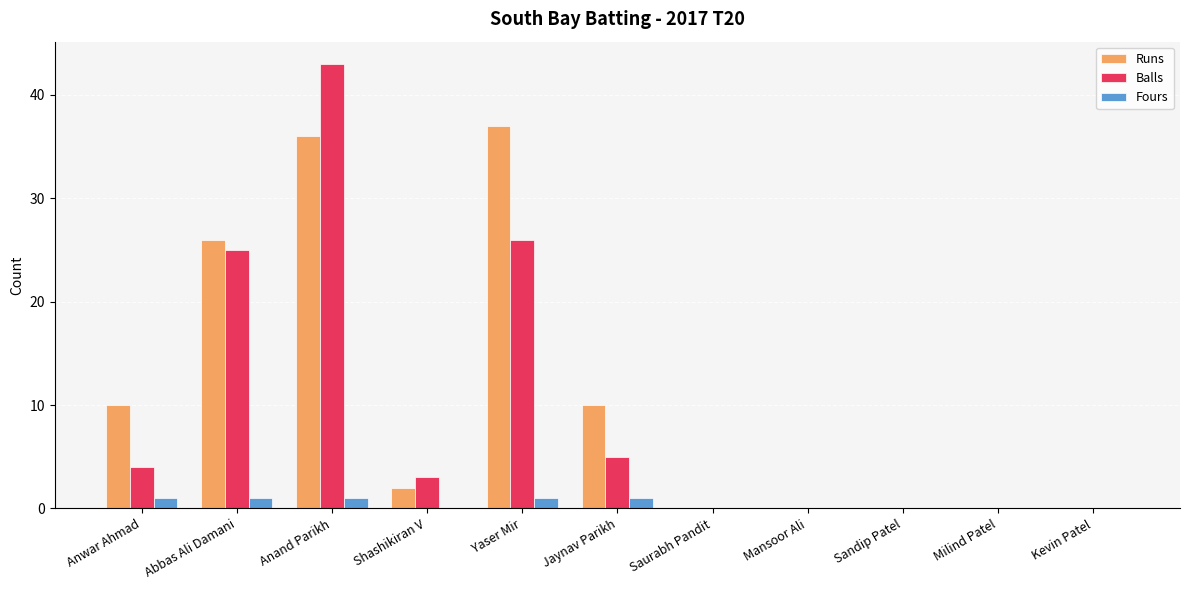

What are all the series names shown in the legend?

Runs, Balls, Fours